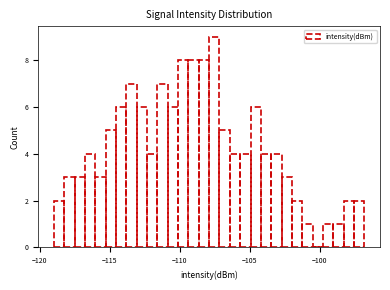

Read against the x-axis, roughly where is the centre of the tallest bar?

-107.5